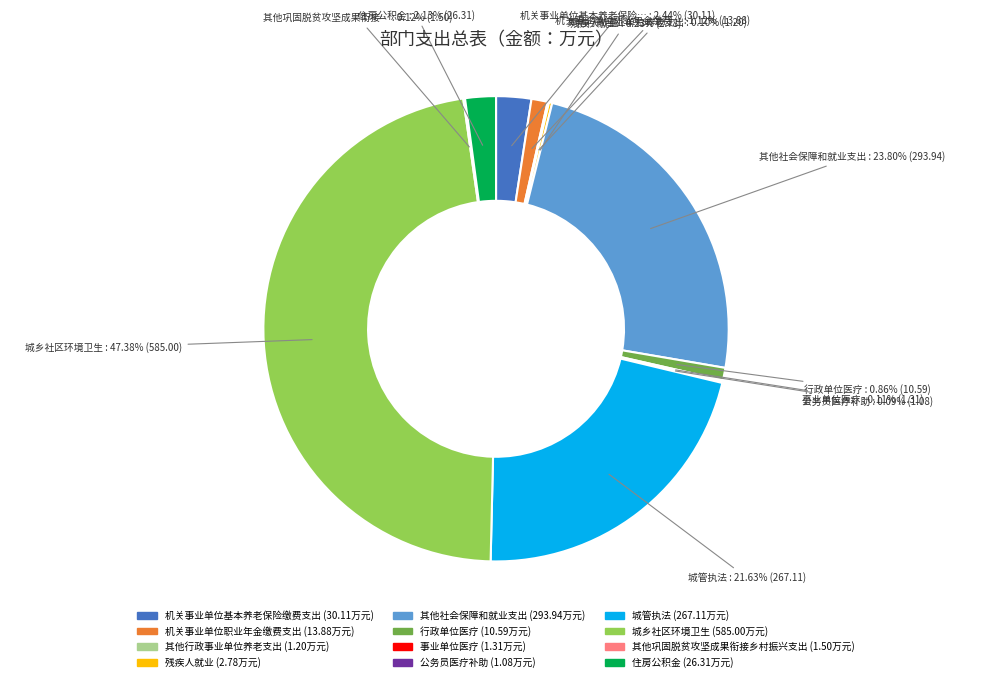

What is the largest slice in the pie chart?

城乡社区环境卫生